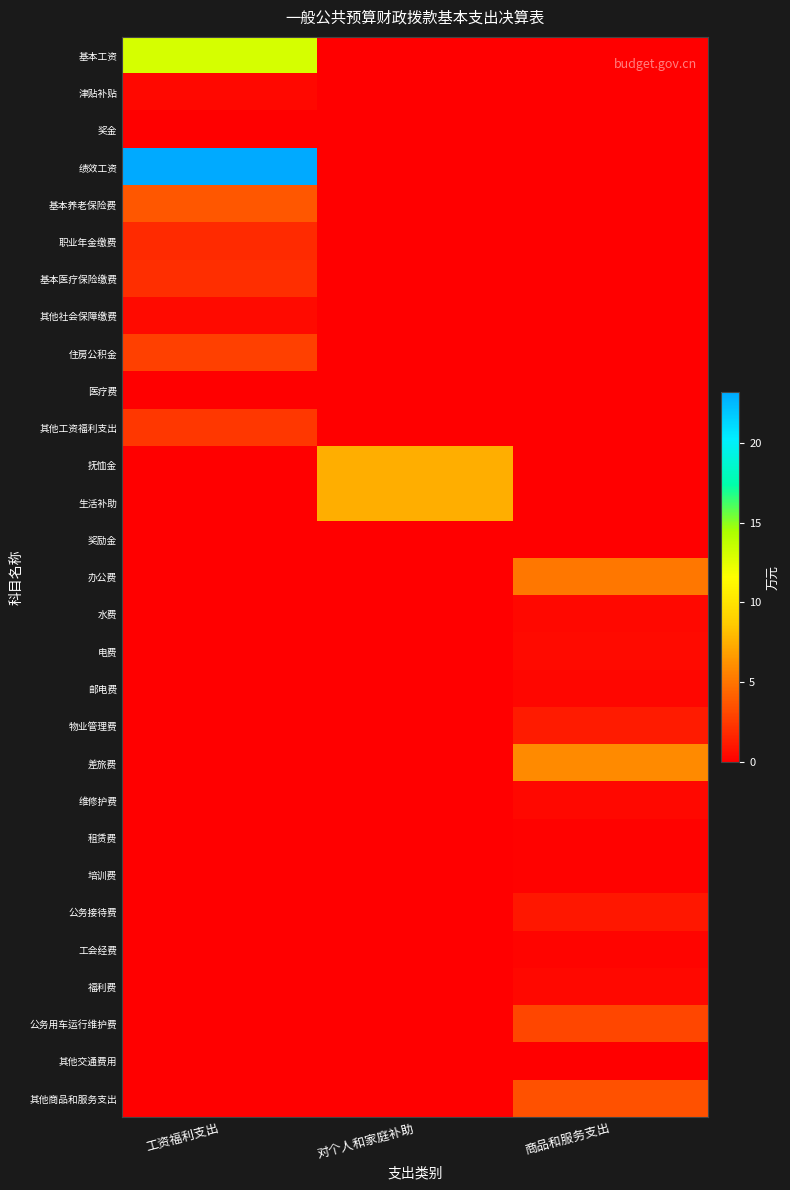

Reading left to right, extract all data points from this chart.

基本工资: 工资福利支出=13.0	对个人和家庭补助=0.0	商品和服务支出=0.0
津贴补贴: 工资福利支出=0.4	对个人和家庭补助=0.0	商品和服务支出=0.0
奖金: 工资福利支出=0.0	对个人和家庭补助=0.0	商品和服务支出=0.0
绩效工资: 工资福利支出=23.2	对个人和家庭补助=0.0	商品和服务支出=0.0
基本养老保险费: 工资福利支出=3.8	对个人和家庭补助=0.0	商品和服务支出=0.0
职业年金缴费: 工资福利支出=1.9	对个人和家庭补助=0.0	商品和服务支出=0.0
基本医疗保险缴费: 工资福利支出=2.0	对个人和家庭补助=0.0	商品和服务支出=0.0
其他社会保障缴费: 工资福利支出=0.5	对个人和家庭补助=0.0	商品和服务支出=0.0
住房公积金: 工资福利支出=2.8	对个人和家庭补助=0.0	商品和服务支出=0.0
医疗费: 工资福利支出=0.0	对个人和家庭补助=0.0	商品和服务支出=0.0
其他工资福利支出: 工资福利支出=2.4	对个人和家庭补助=0.0	商品和服务支出=0.0
抚恤金: 工资福利支出=0.0	对个人和家庭补助=7.5	商品和服务支出=0.0
生活补助: 工资福利支出=0.0	对个人和家庭补助=7.5	商品和服务支出=0.0
奖励金: 工资福利支出=0.0	对个人和家庭补助=0.0	商品和服务支出=0.0
办公费: 工资福利支出=0.0	对个人和家庭补助=0.0	商品和服务支出=5.2
水费: 工资福利支出=0.0	对个人和家庭补助=0.0	商品和服务支出=0.4
电费: 工资福利支出=0.0	对个人和家庭补助=0.0	商品和服务支出=0.5
邮电费: 工资福利支出=0.0	对个人和家庭补助=0.0	商品和服务支出=0.3
物业管理费: 工资福利支出=0.0	对个人和家庭补助=0.0	商品和服务支出=1.2
差旅费: 工资福利支出=0.0	对个人和家庭补助=0.0	商品和服务支出=6.0
维修护费: 工资福利支出=0.0	对个人和家庭补助=0.0	商品和服务支出=0.4
租赁费: 工资福利支出=0.0	对个人和家庭补助=0.0	商品和服务支出=0.1
培训费: 工资福利支出=0.0	对个人和家庭补助=0.0	商品和服务支出=0.2
公务接待费: 工资福利支出=0.0	对个人和家庭补助=0.0	商品和服务支出=1.0
工会经费: 工资福利支出=0.0	对个人和家庭补助=0.0	商品和服务支出=0.2
福利费: 工资福利支出=0.0	对个人和家庭补助=0.0	商品和服务支出=0.4
公务用车运行维护费: 工资福利支出=0.0	对个人和家庭补助=0.0	商品和服务支出=3.0
其他交通费用: 工资福利支出=0.0	对个人和家庭补助=0.0	商品和服务支出=0.0
其他商品和服务支出: 工资福利支出=0.0	对个人和家庭补助=0.0	商品和服务支出=3.5